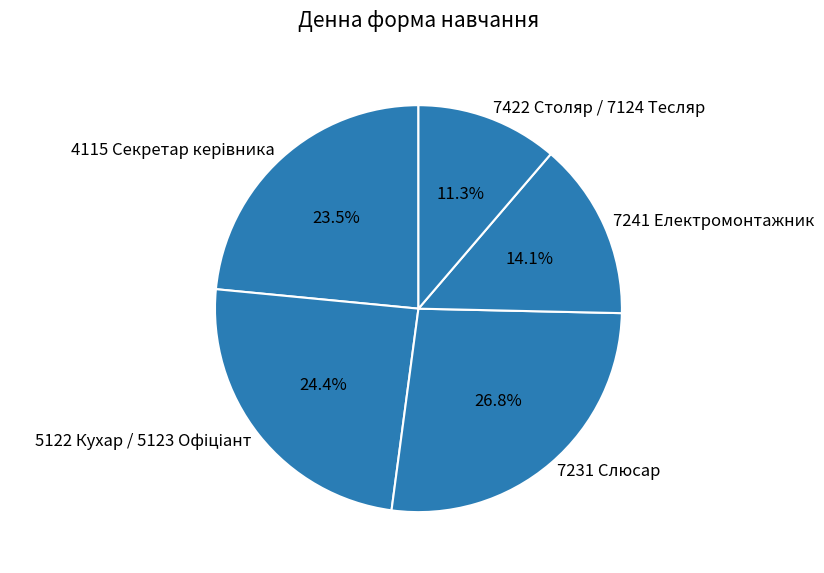

Between 7231 Слюсар and 7241 Електромонтажник, which is larger?

7231 Слюсар